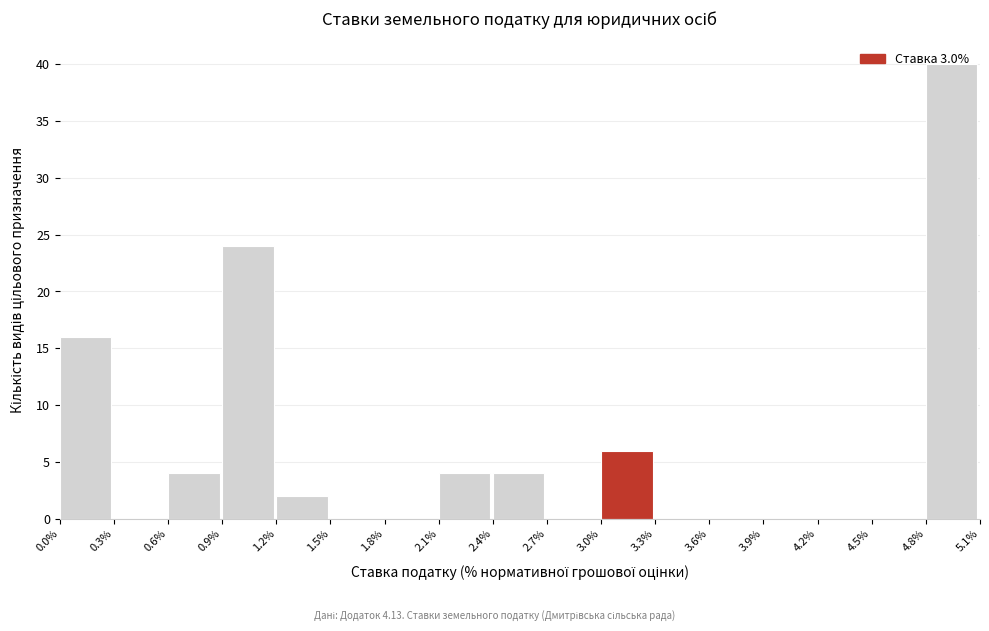

Over which range of the x-axis is the bar tallest?

4.8% to 5.1%